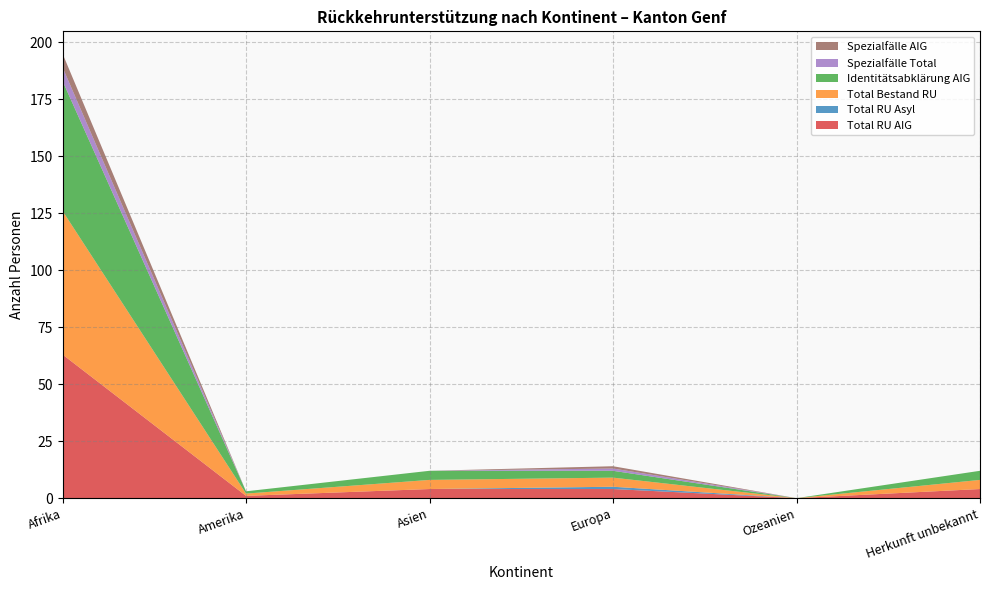

Reading right to left, extract all data points from this chart.

Total RU AIG: Herkunft unbekannt=4	Ozeanien=0	Europa=4	Asien=4	Amerika=1	Afrika=63
Total RU Asyl: Herkunft unbekannt=0	Ozeanien=0	Europa=1	Asien=0	Amerika=0	Afrika=0
Total Bestand RU: Herkunft unbekannt=4	Ozeanien=0	Europa=4	Asien=4	Amerika=1	Afrika=63
Identitätsabklärung AIG: Herkunft unbekannt=4	Ozeanien=0	Europa=3	Asien=4	Amerika=1	Afrika=57
Spezialfälle Total: Herkunft unbekannt=0	Ozeanien=0	Europa=1	Asien=0	Amerika=0	Afrika=6
Spezialfälle AIG: Herkunft unbekannt=0	Ozeanien=0	Europa=1	Asien=0	Amerika=0	Afrika=6